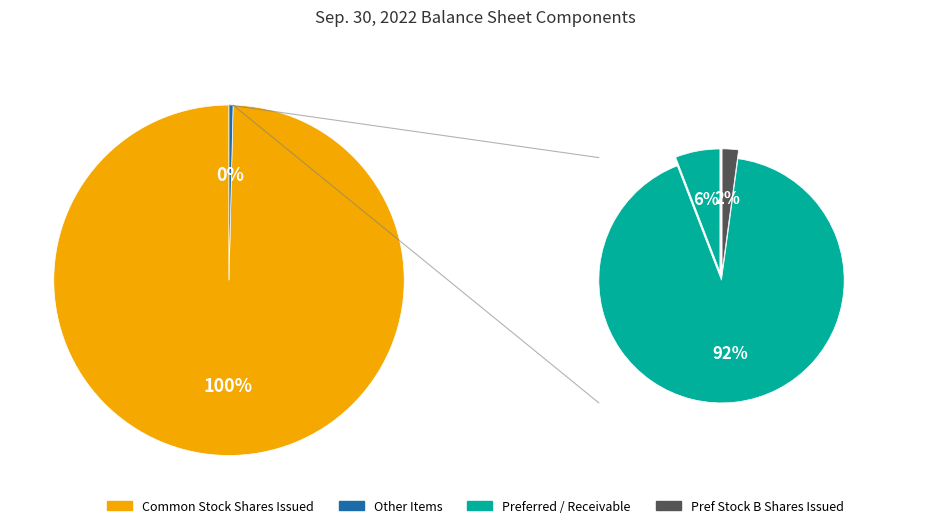

Count the number of slices in the pie.

4